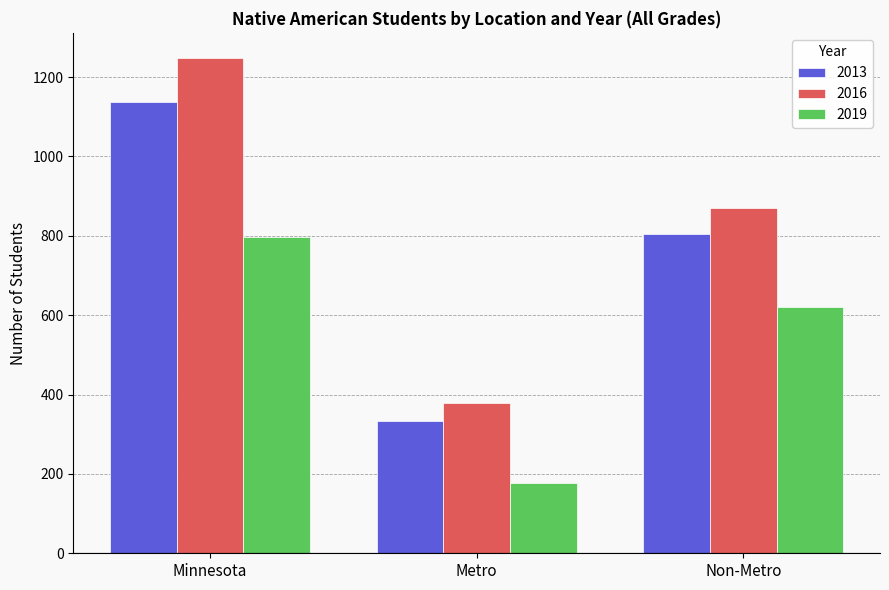

Which category has the highest value in the 2013 series?

Minnesota